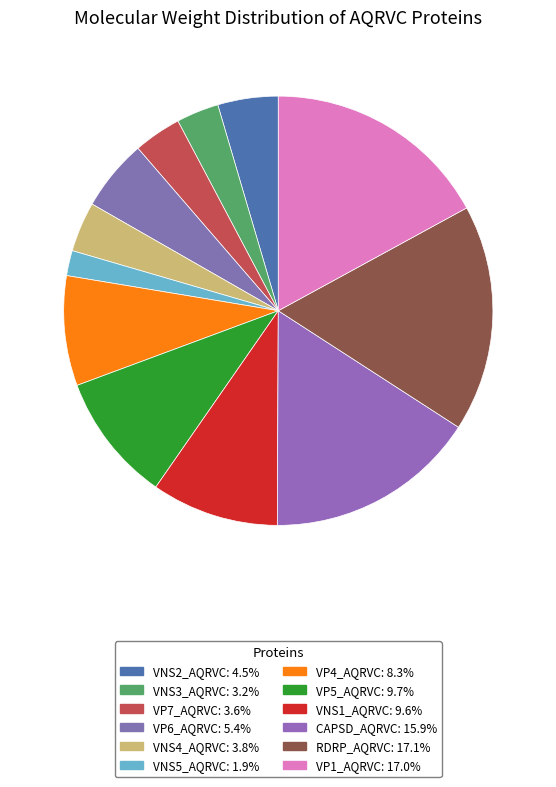

Which has a higher value, VP7_AQRVC or VNS4_AQRVC?

VNS4_AQRVC